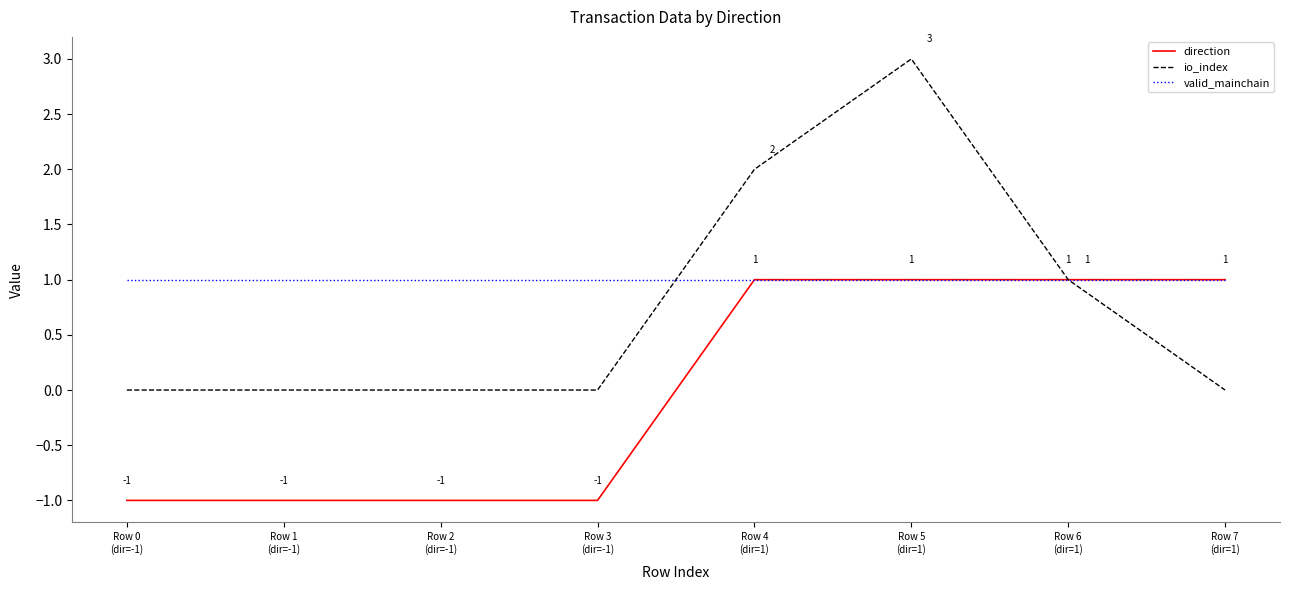

Is the value of direction at Row 3
(dir=-1) greater than the value of io_index at Row 7
(dir=1)?

No